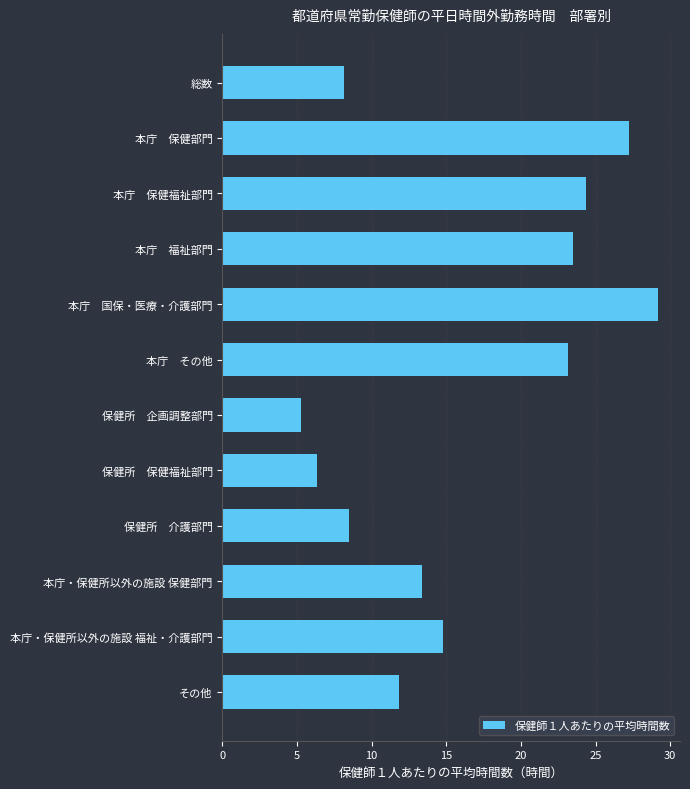

What value does the data have at 保健所　保健福祉部門?

6.3